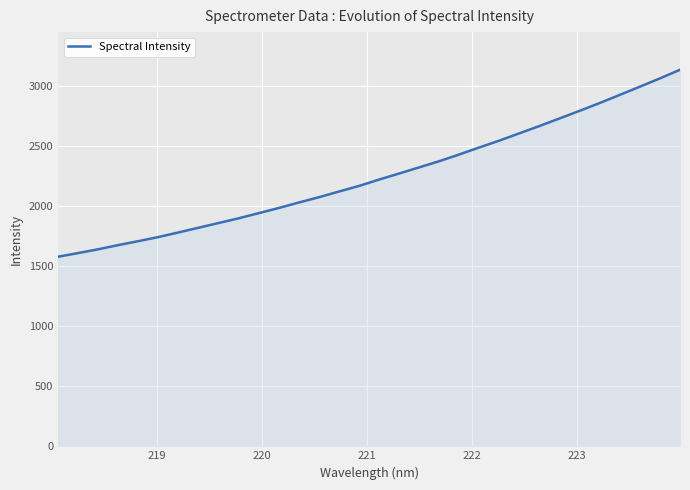

What is the smallest value displayed?

1579.4